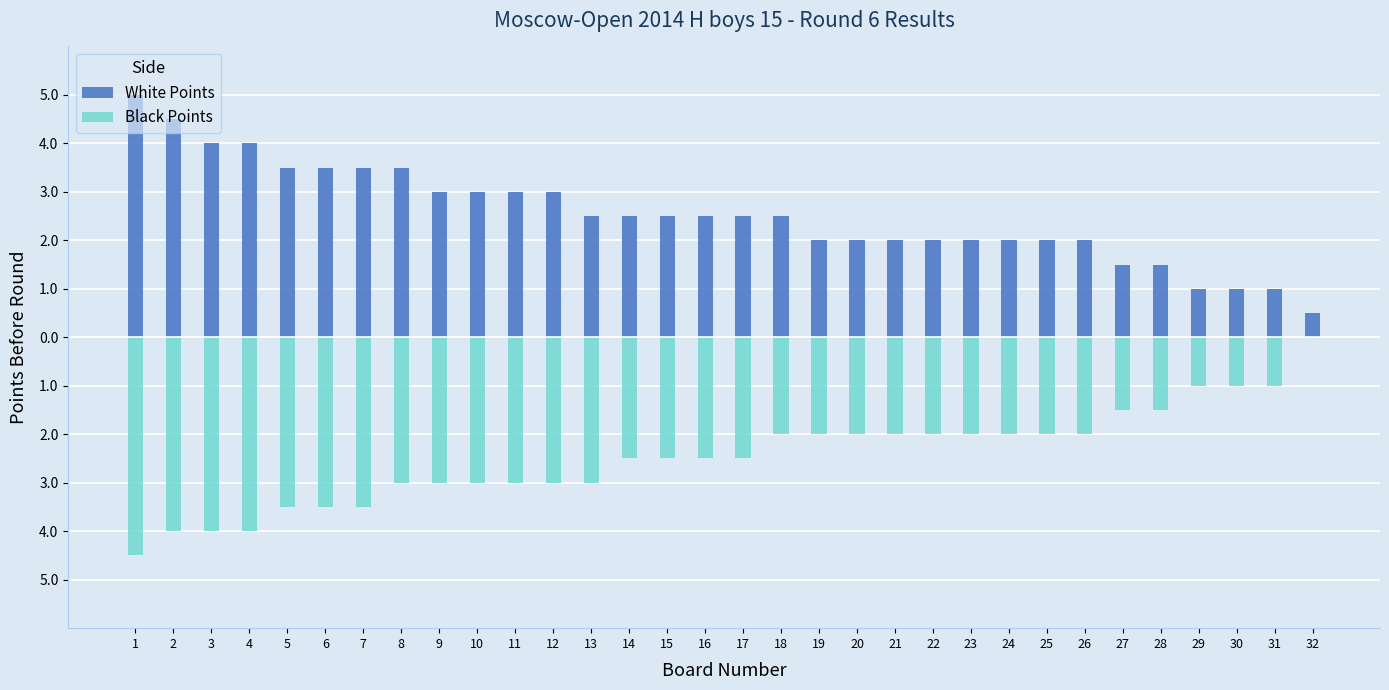

What is the value of the White Points bar at the 24th from the left?

2.0